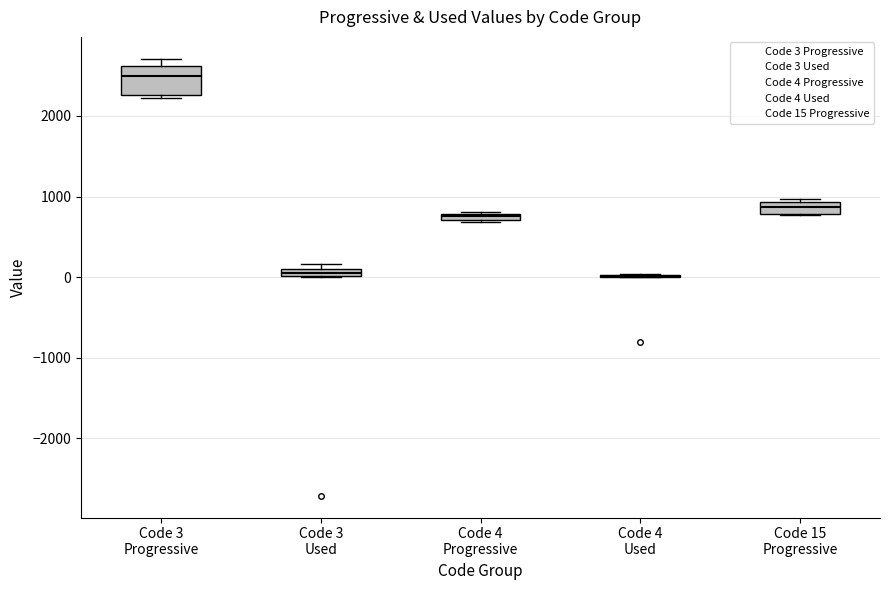

Comparing the boxes themselves (not the whiskers), which one is the tallest?

Code 3 Progressive